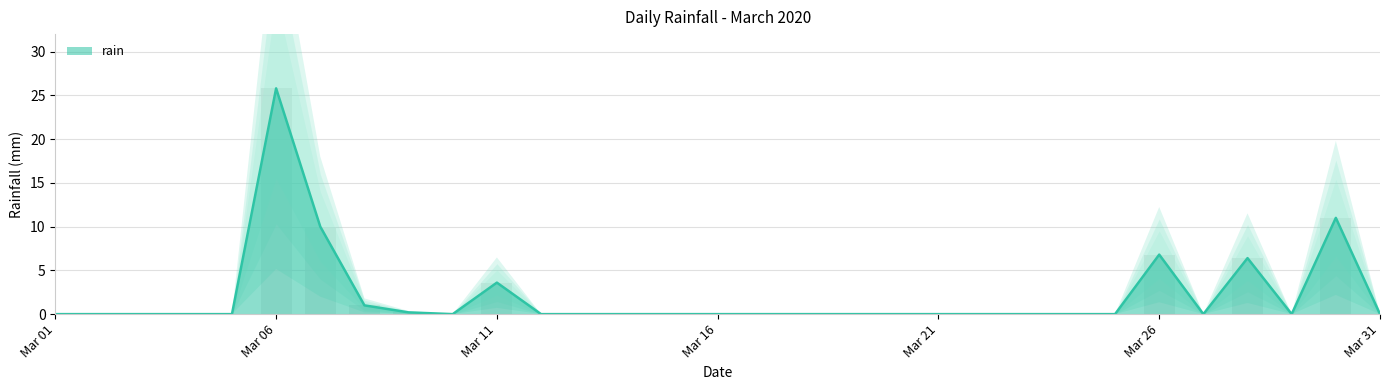

Count the number of categories in the chart.

31